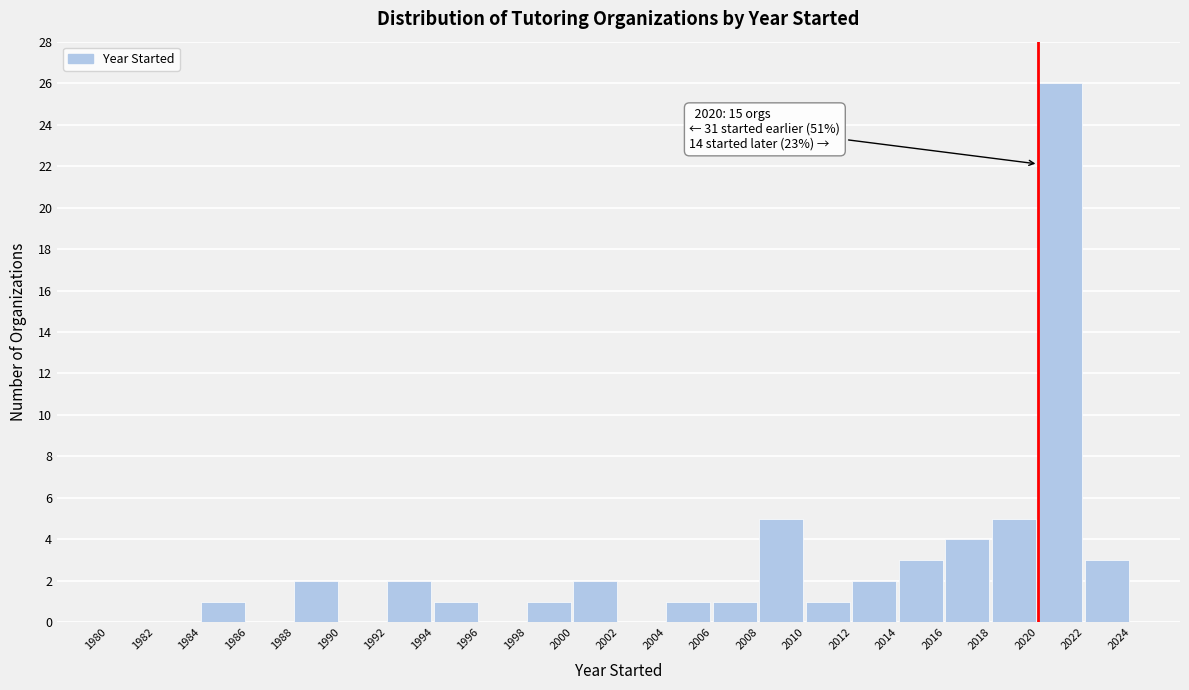

Over which range of the x-axis is the bar tallest?

2020 to 2022